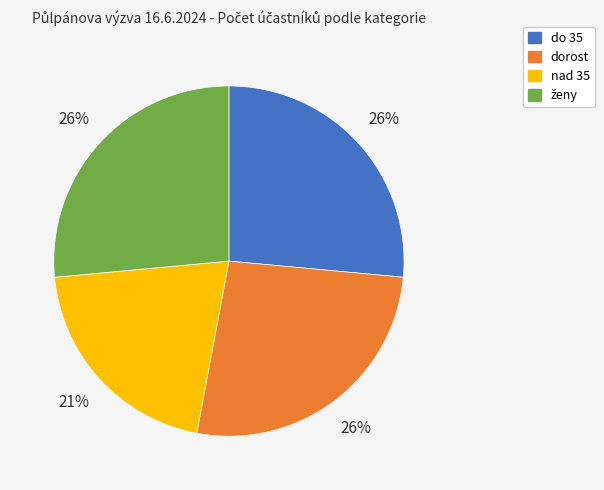

Which category has the smallest portion of the pie?

nad 35